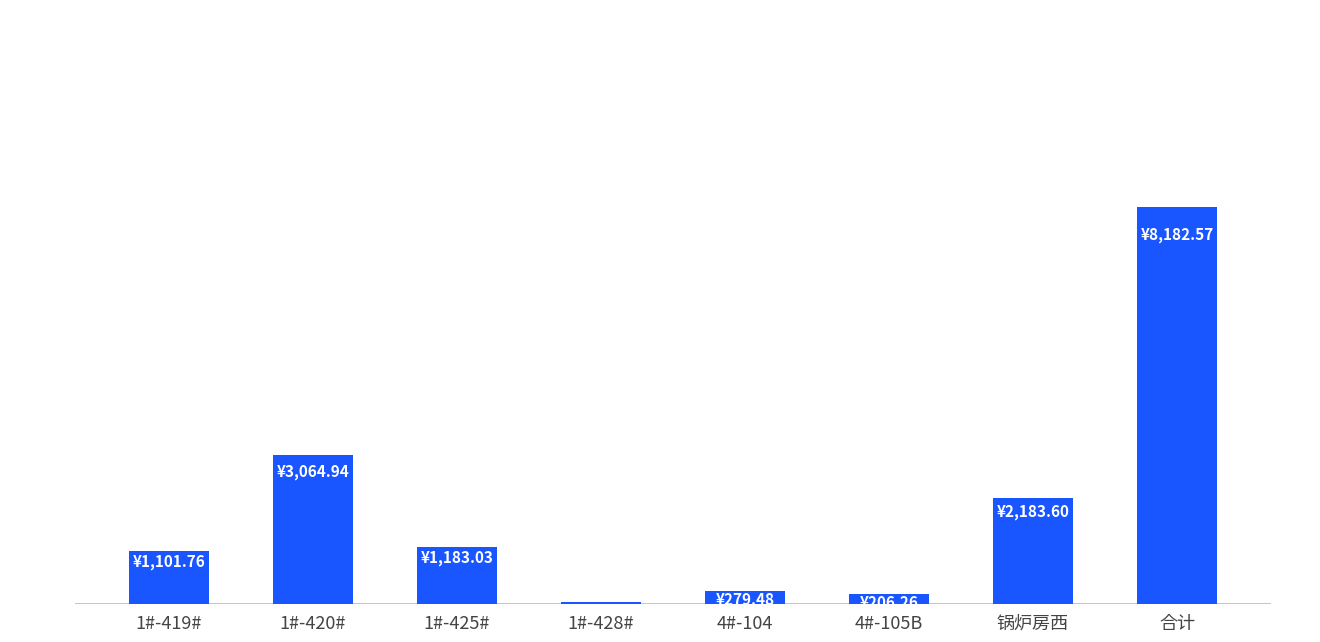

What is the label of the 3rd bar from the left?

1#-425#